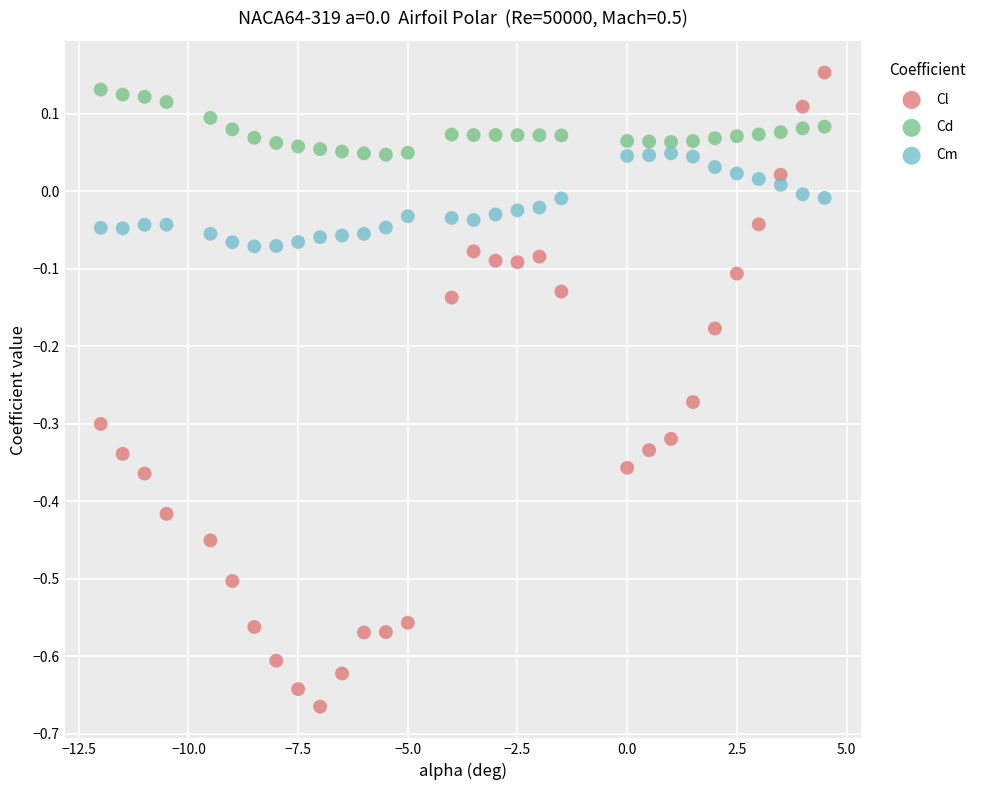

Which series has the largest Y range (max minus min)?

Cl